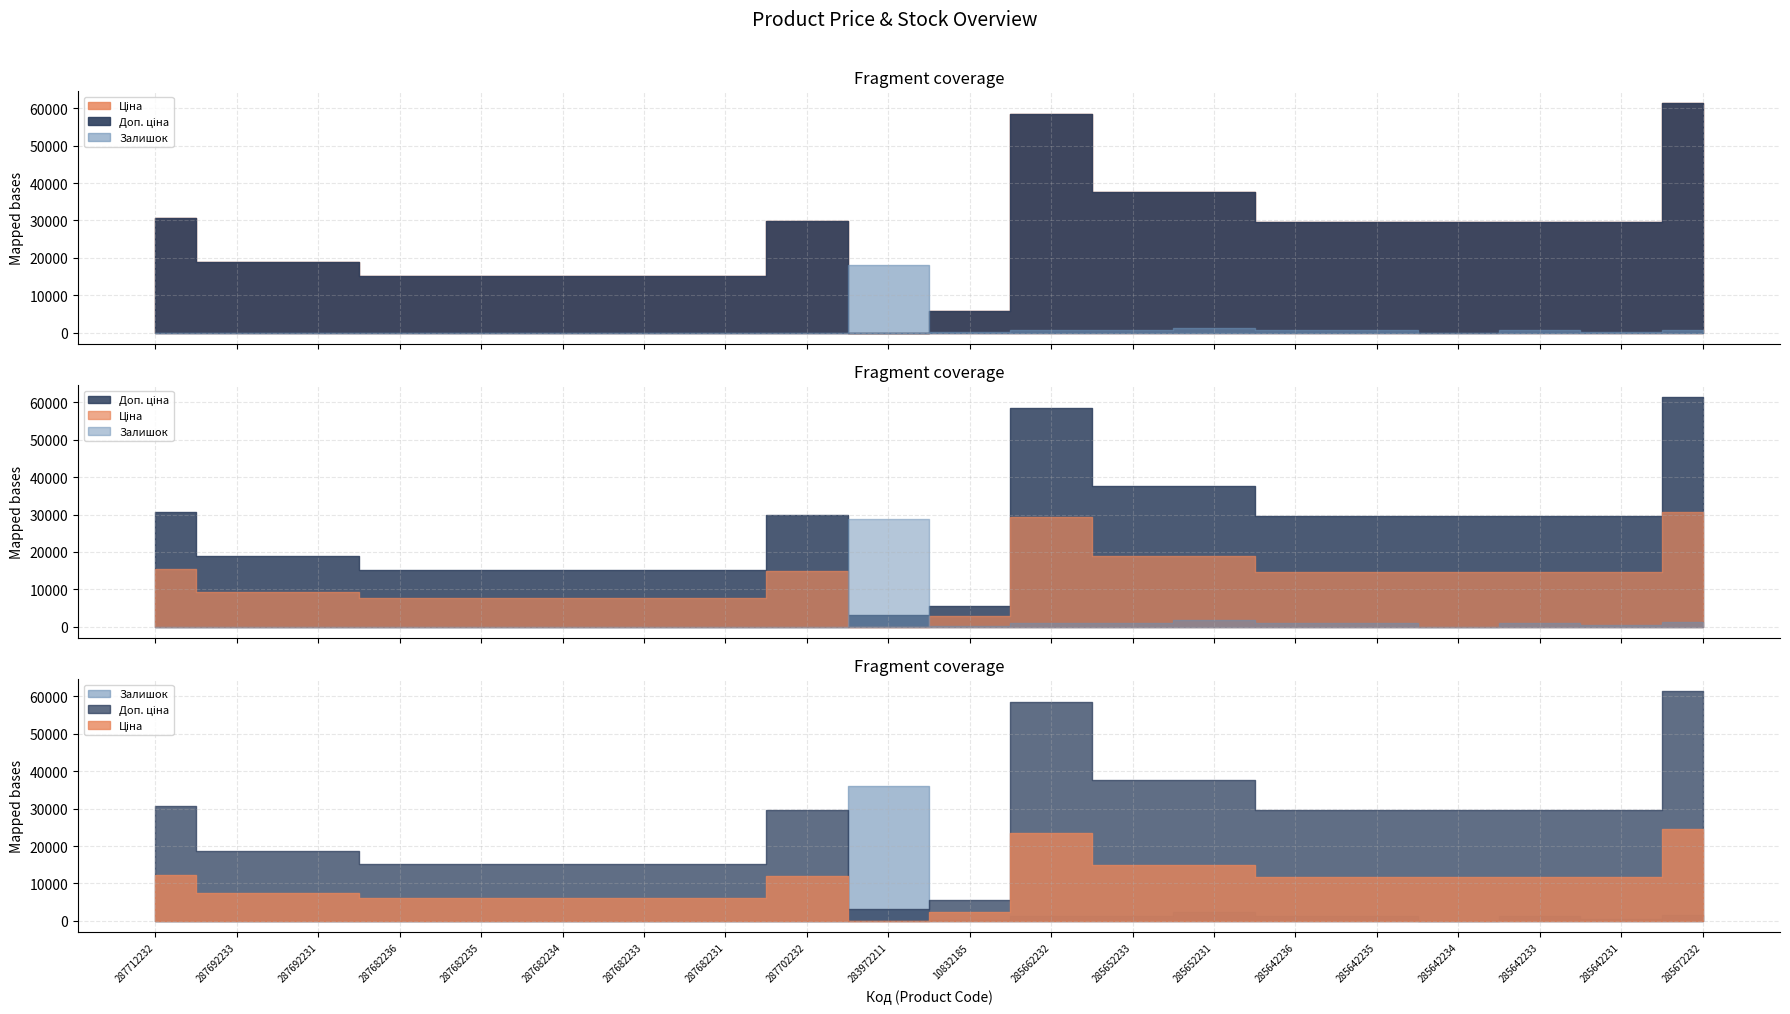

Which category has the highest value across all series?

285672232